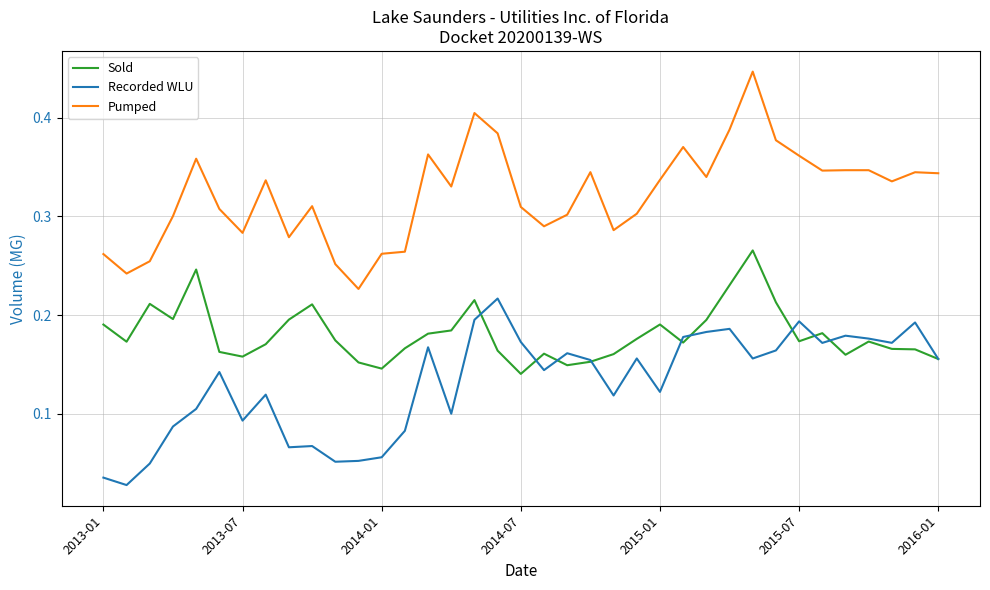

True or false: Pumped has more than 0 points higher than both neighbors.

True